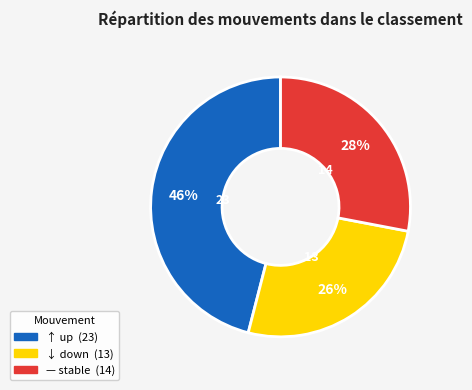

To the nearest percent, what is the difference between the largest and smallest slice percentages?

20%